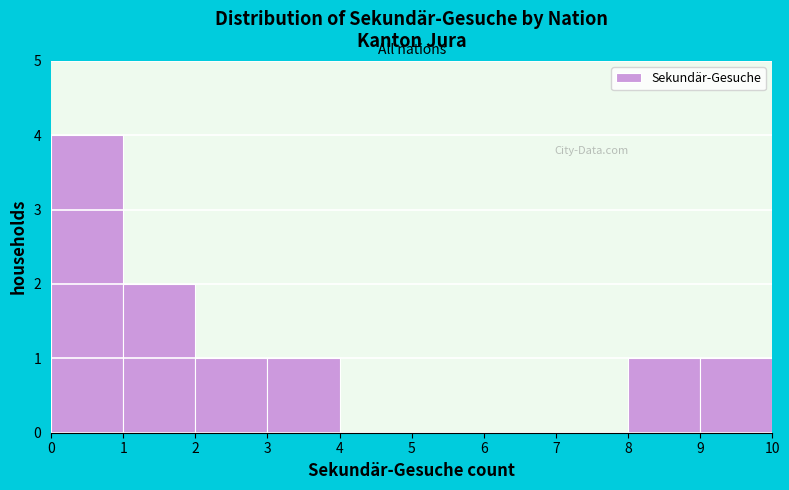

Reading left to right, transcribe this chart: for each bar, give the range it covers on the x-axis and its height. The values are not printed on the chart, so give them approximately, as read against the axis.

0 to 1: 4
1 to 2: 2
2 to 3: 1
3 to 4: 1
4 to 5: 0
5 to 6: 0
6 to 7: 0
7 to 8: 0
8 to 9: 1
9 to 10: 1